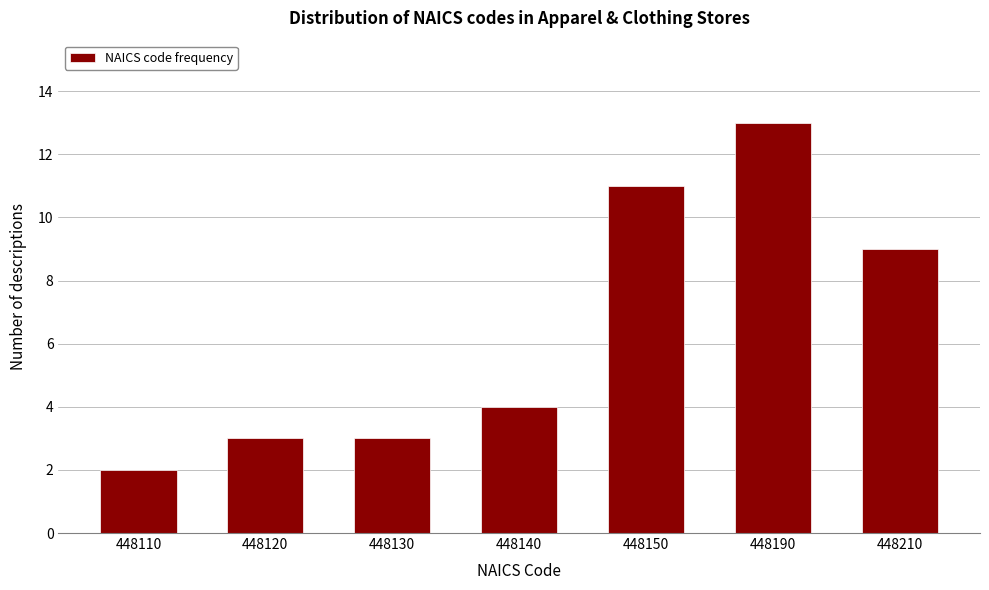

Reading left to right, extract all data points from this chart.

2	3	3	4	11	13	9